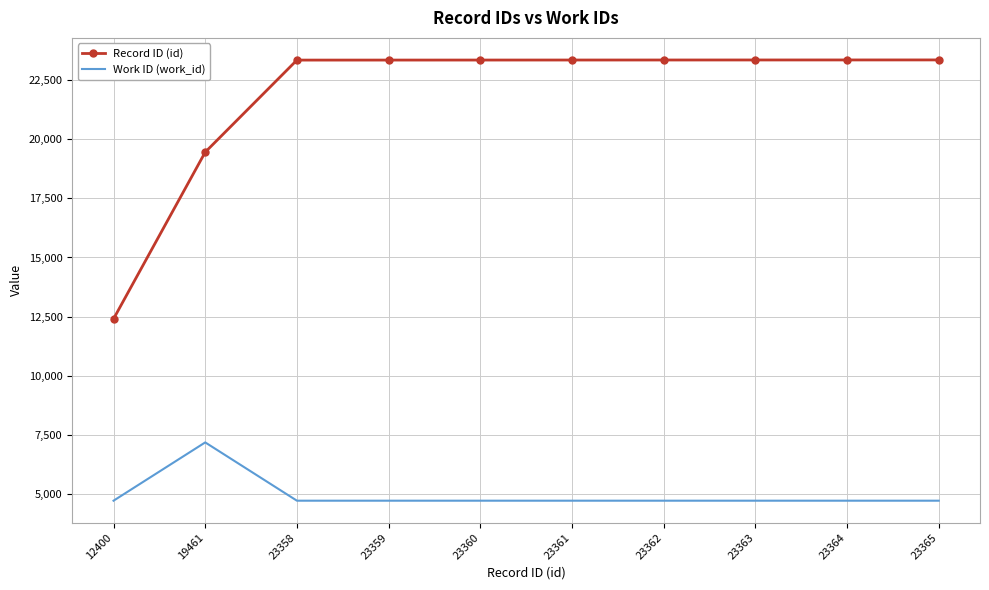

At which label does Record ID (id) reach its minimum?

12400